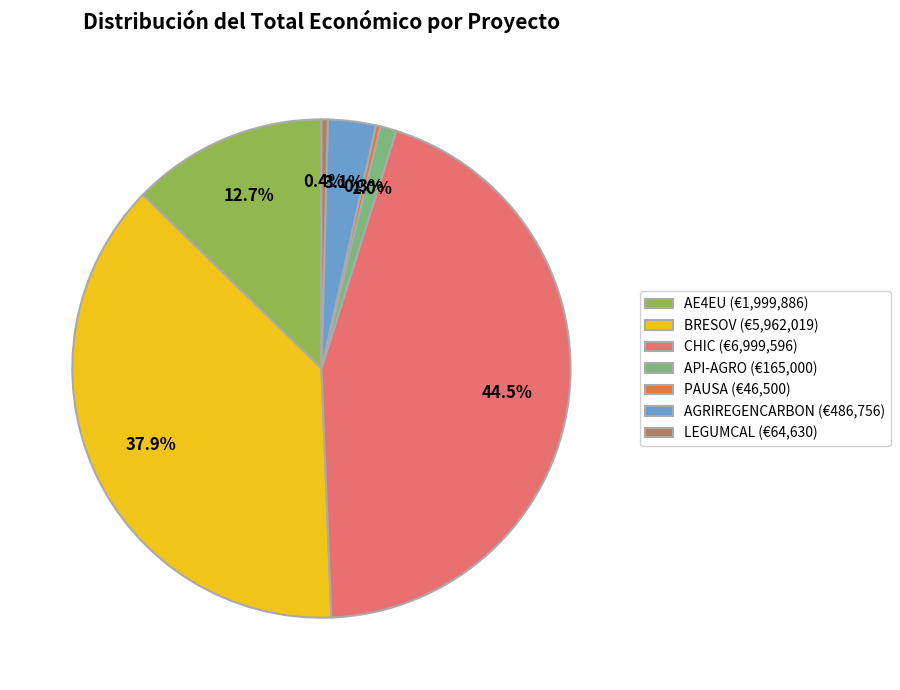

The AGRIREGENCARBON slice represents 10% of the pie. True or false?

False